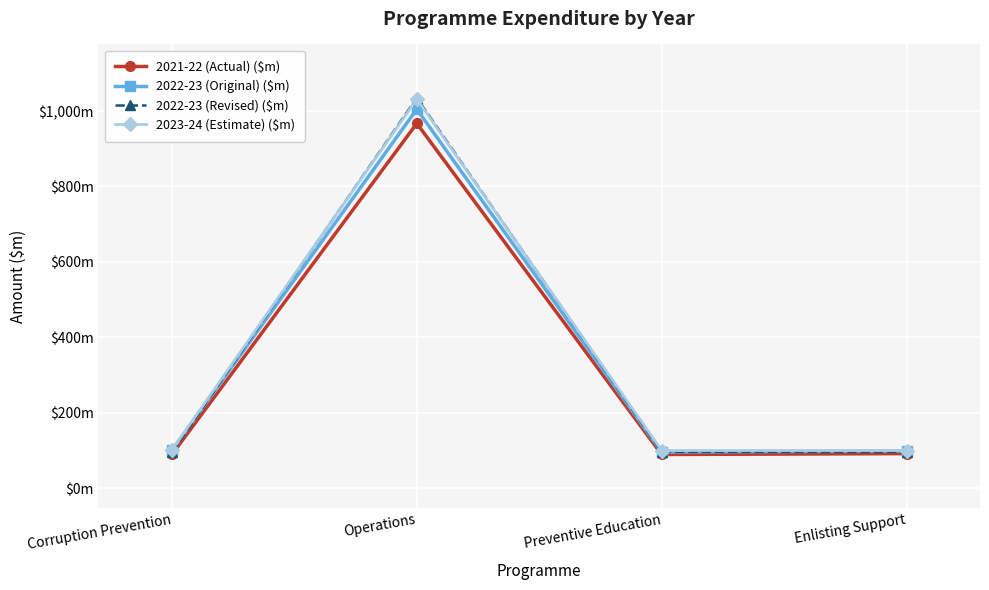

What position from the left is Enlisting Support?

4